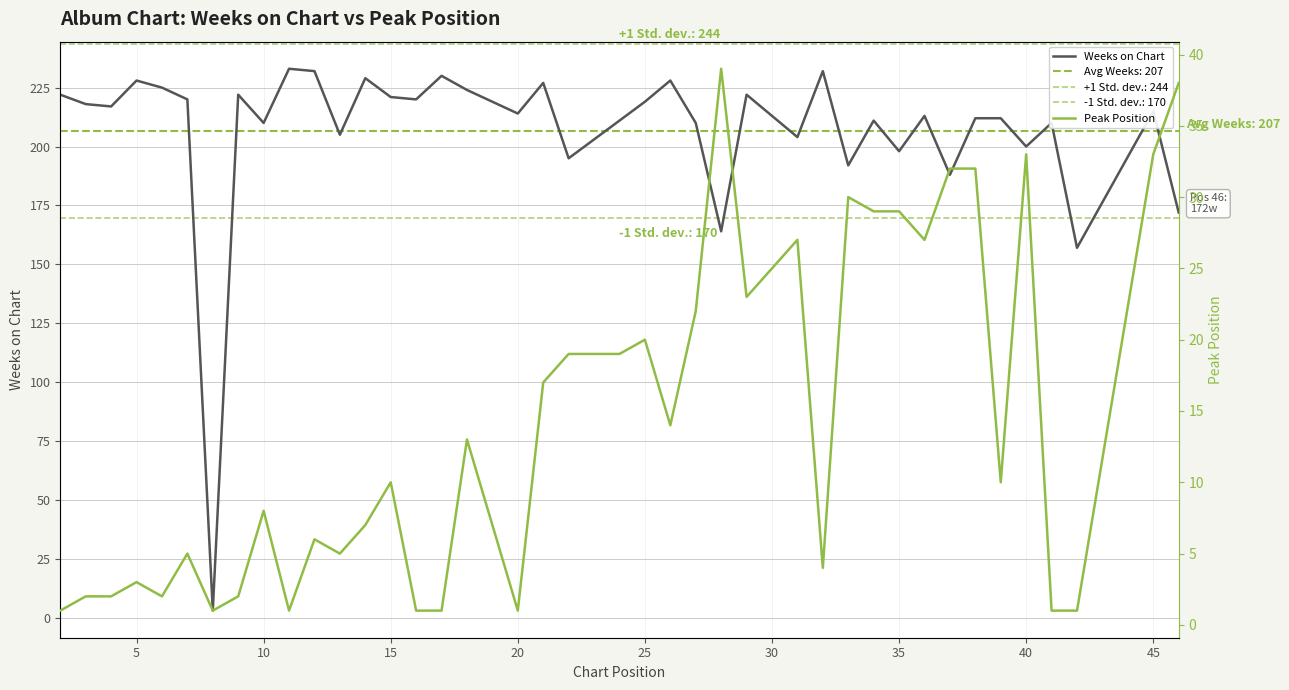

What is the maximum value for Weeks on Chart?

233